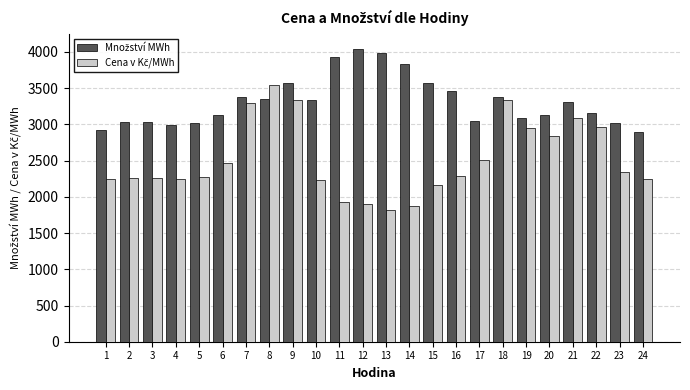

What is the total value across all series at 8?

6900.3